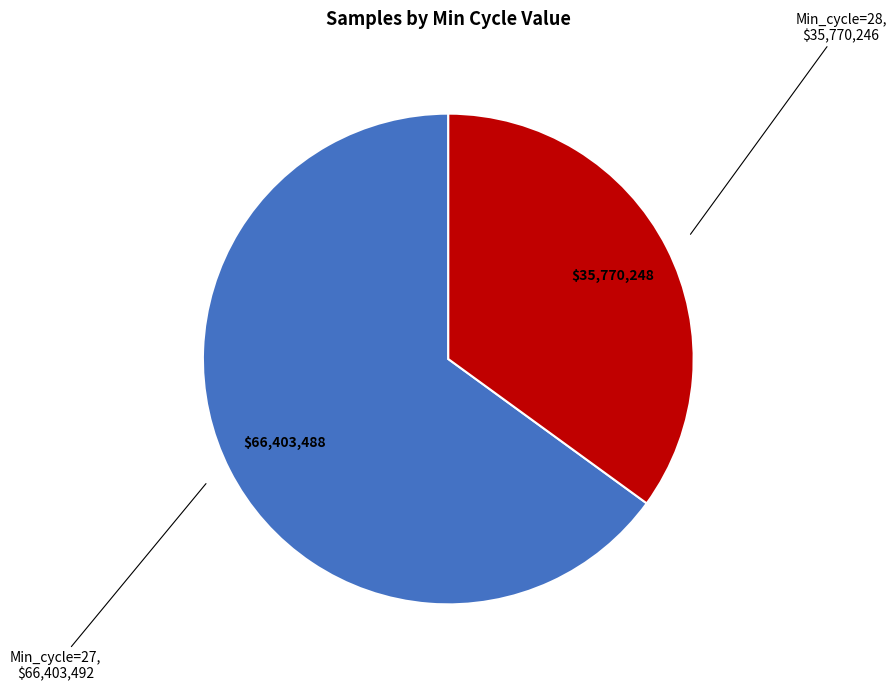

Does any single category account for the majority?

Yes